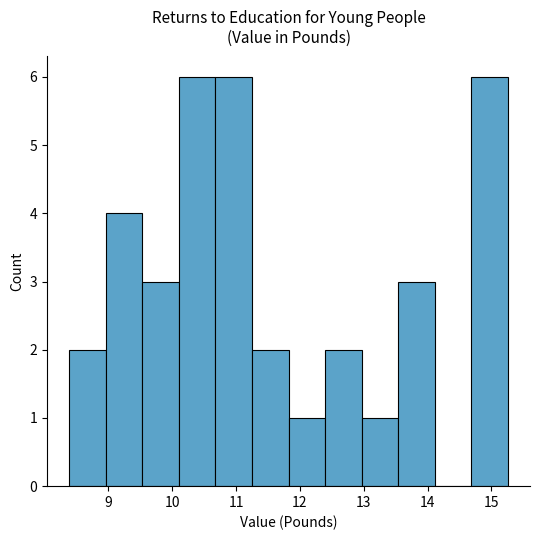

Reading left to right, list every bar in this chart as the range it spans on the x-axis followed by its height. Neither the bar edges nor the heights are printed on the chart, so give them approximately, as read against the axes.

8.4 to 9.0: 2
9.0 to 9.5: 4
9.5 to 10.1: 3
10.1 to 10.7: 6
10.7 to 11.2: 6
11.2 to 11.8: 2
11.8 to 12.4: 1
12.4 to 13.0: 2
13.0 to 13.5: 1
13.5 to 14.1: 3
14.1 to 14.7: 0
14.7 to 15.3: 6